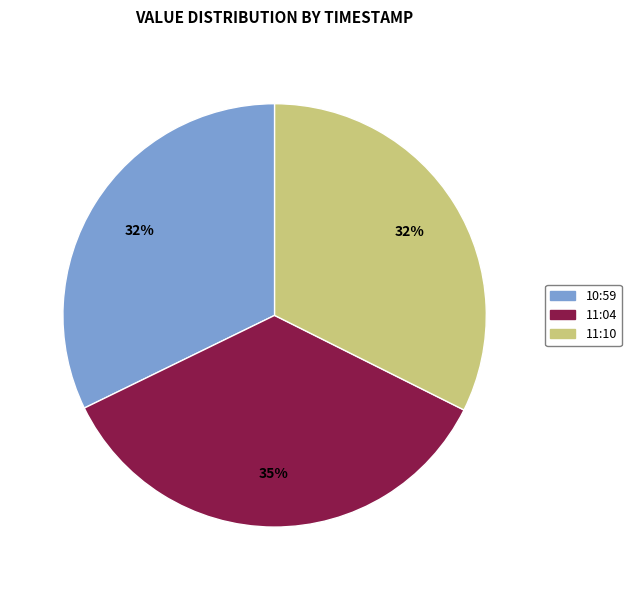

To the nearest percent, what is the average slice percentage?

33%